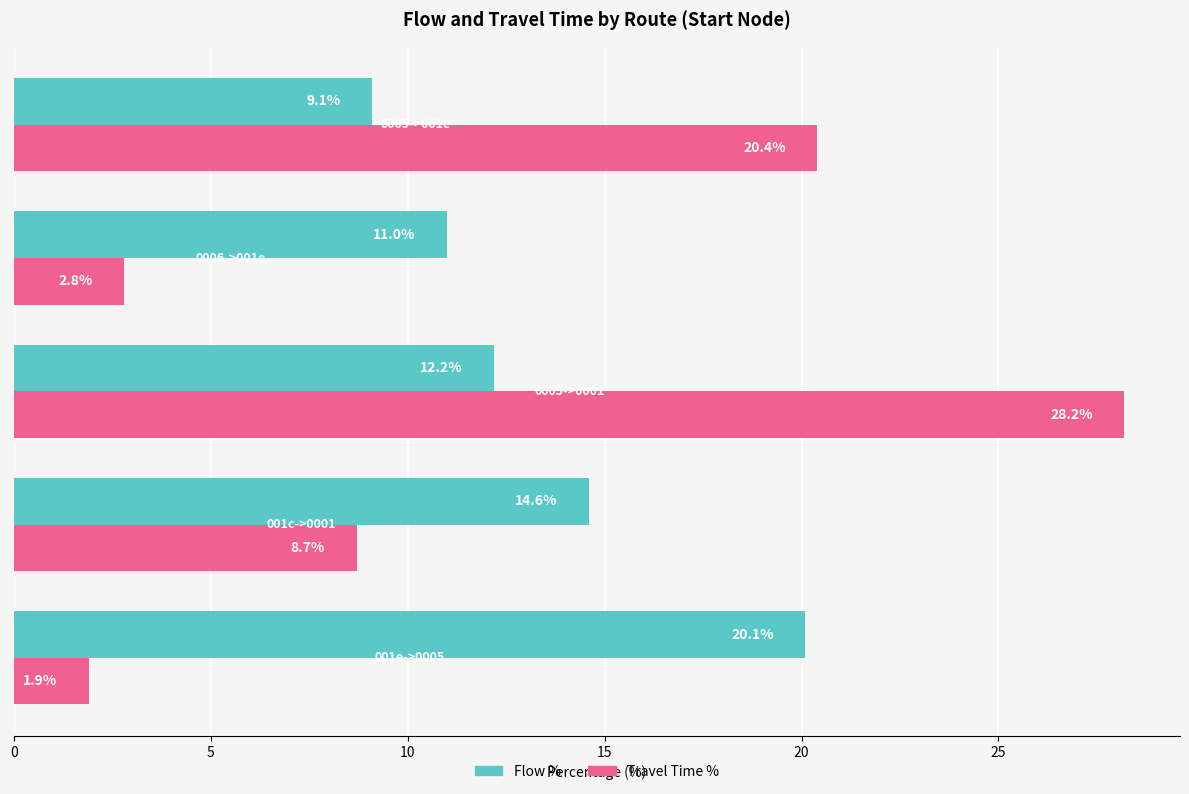

Which series has the widest spread of values?

Travel Time %